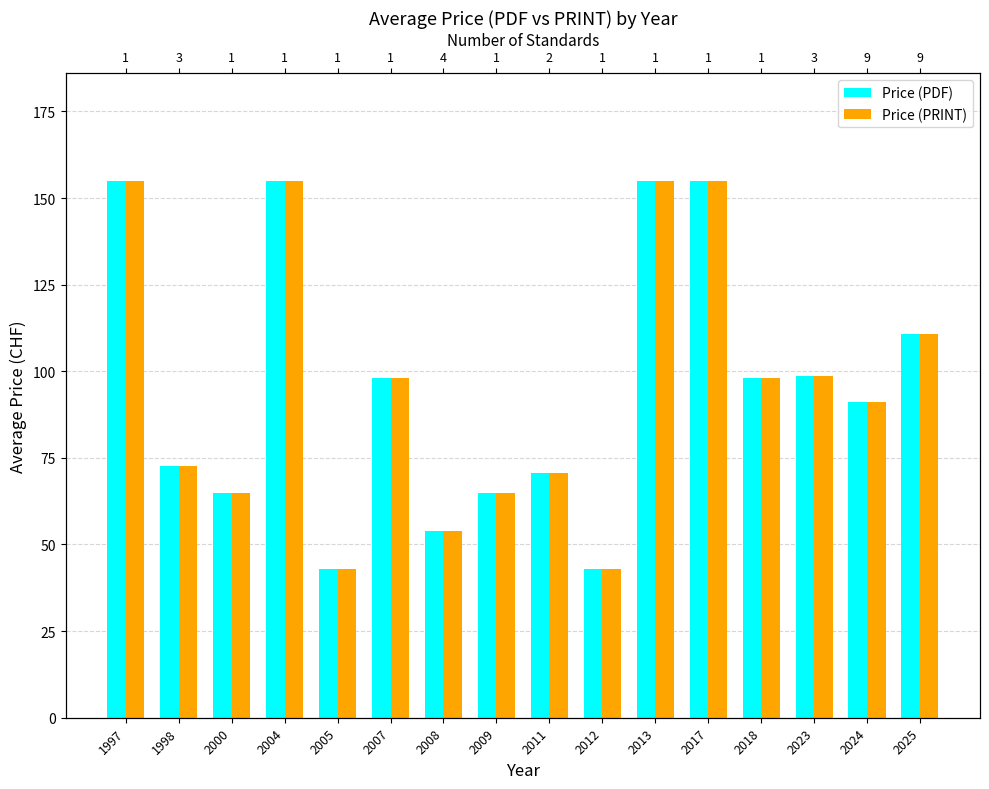

At which label does Price (PRINT) reach its minimum?

2005